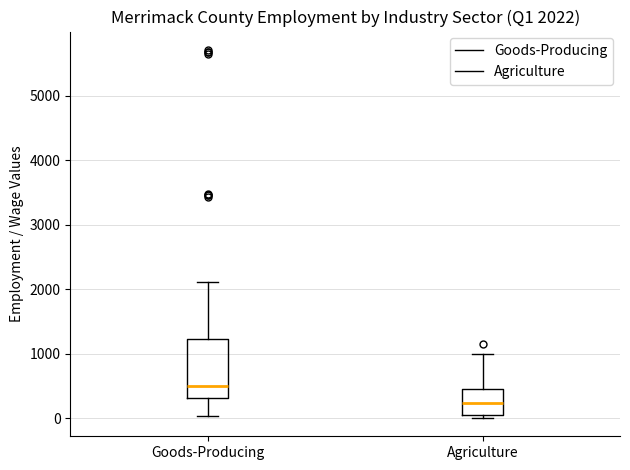

Which box's median line is the highest?

Goods-Producing